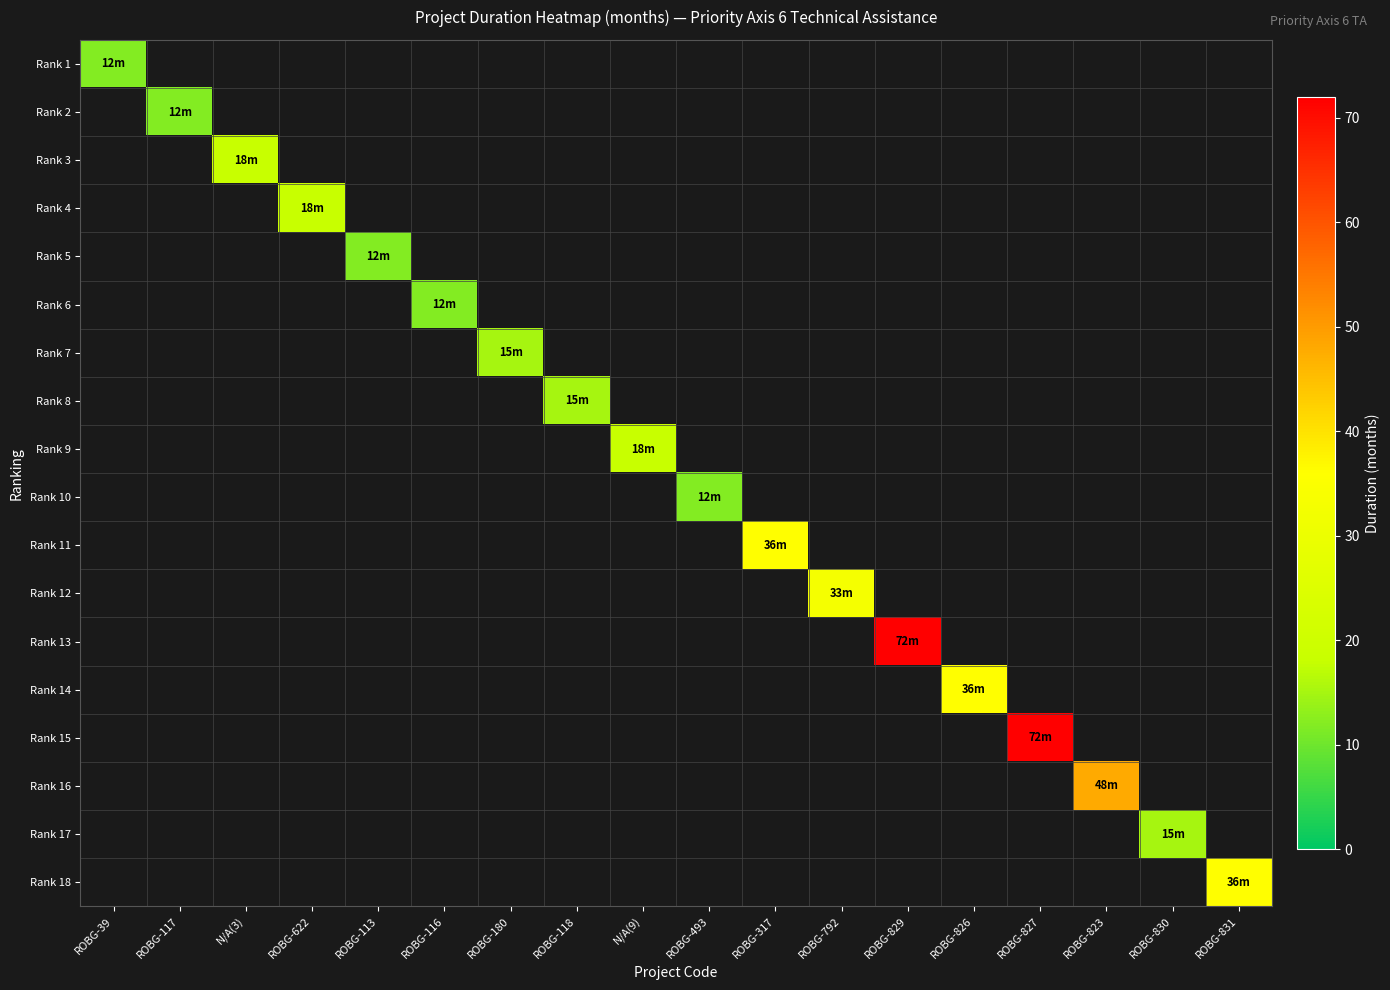

How many distinct data groups are displayed?

18